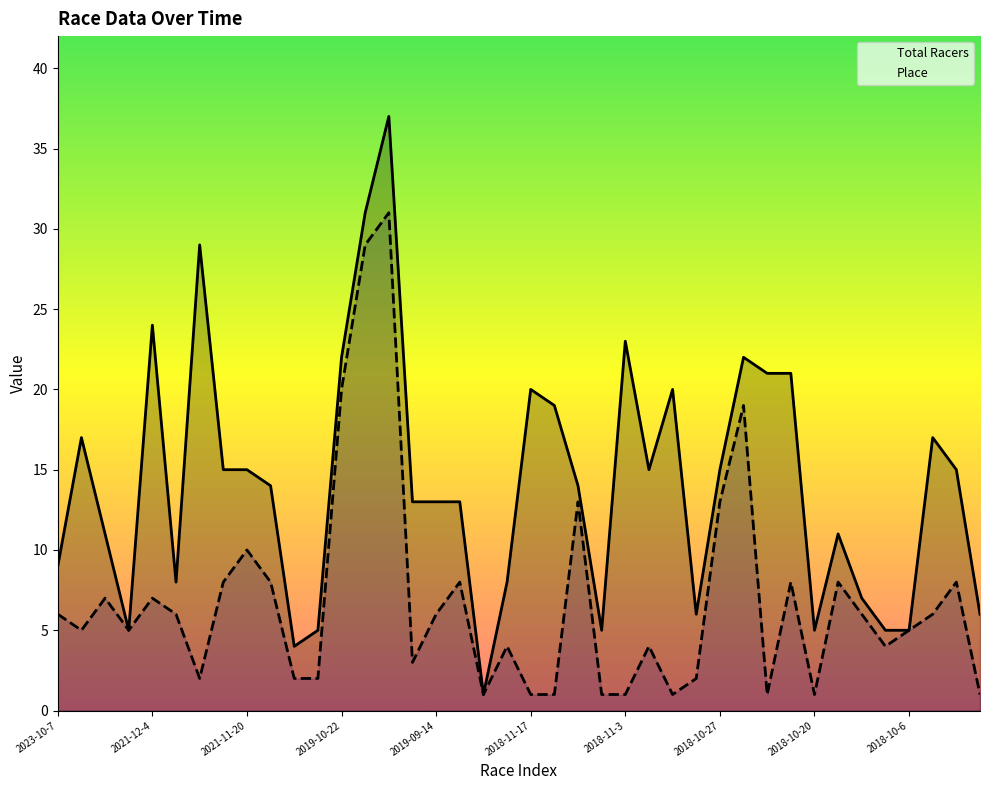

What is the maximum value for Place?

31